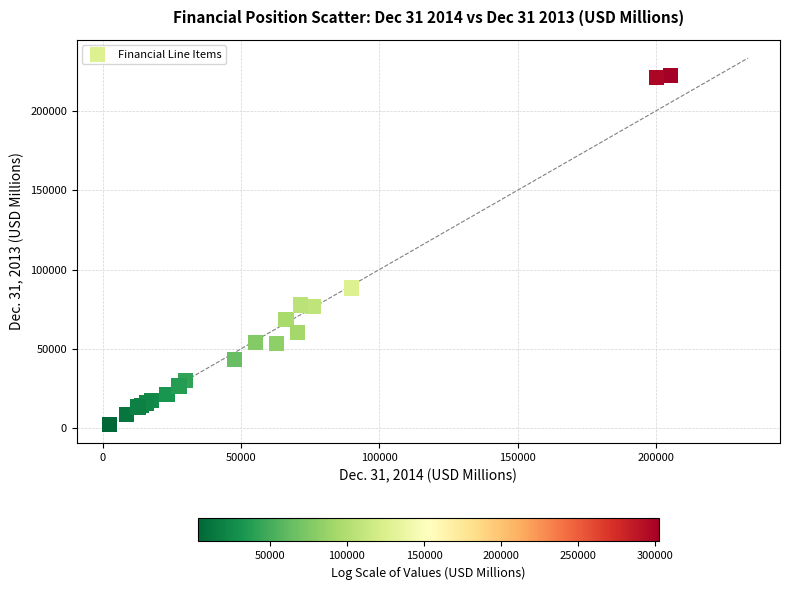

What Y value in the scatter plot is closest to 112226?

88411